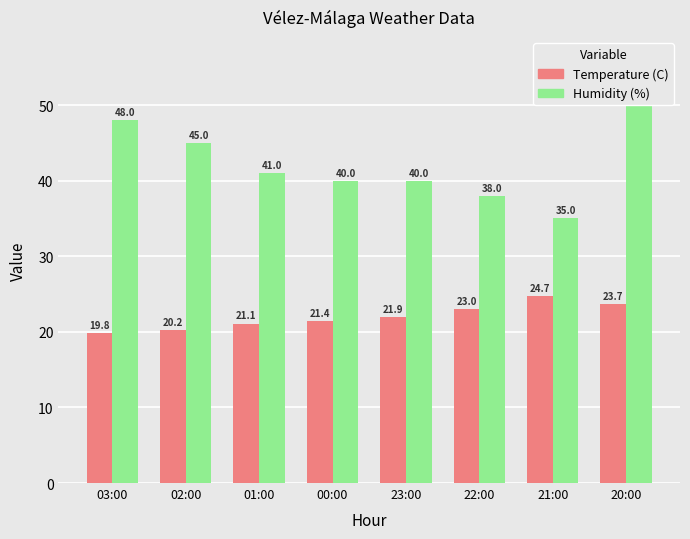

Between 02:00 and 22:00, which series saw the biggest shift?

Humidity (%)